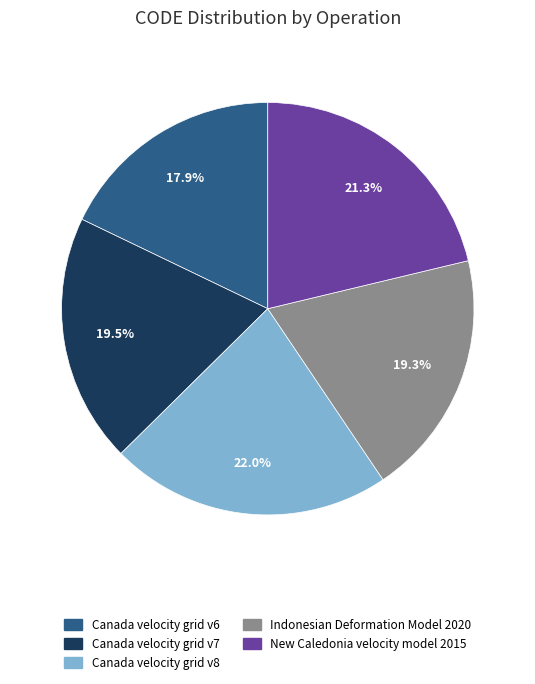

To the nearest percent, what is the combined percentage of New Caledonia velocity model 2015 and Canada velocity grid v6?

39%